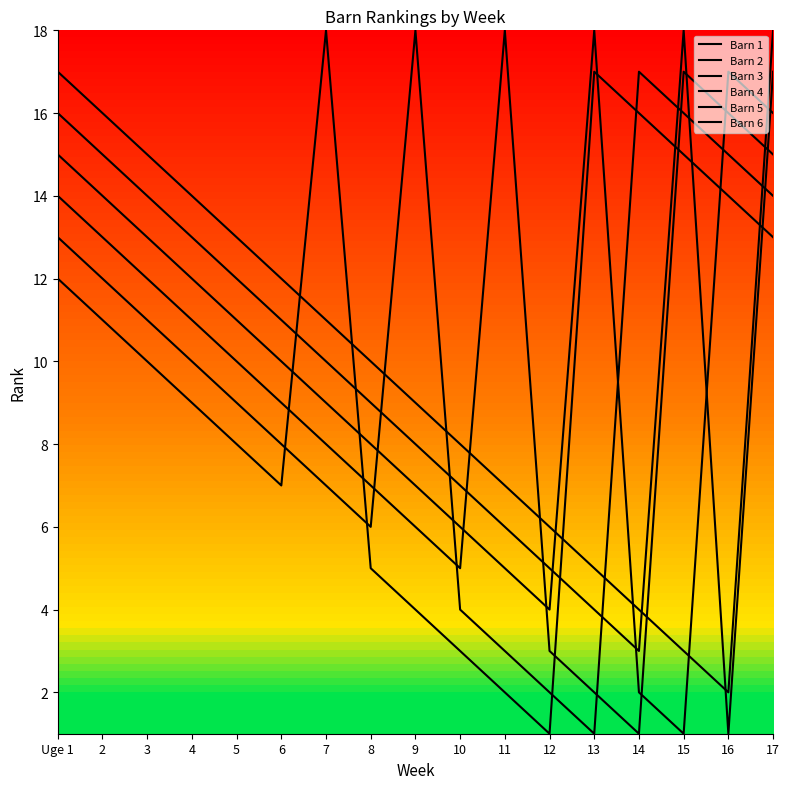

What value does the Barn 2 series have at 4, to the nearest 10?

10